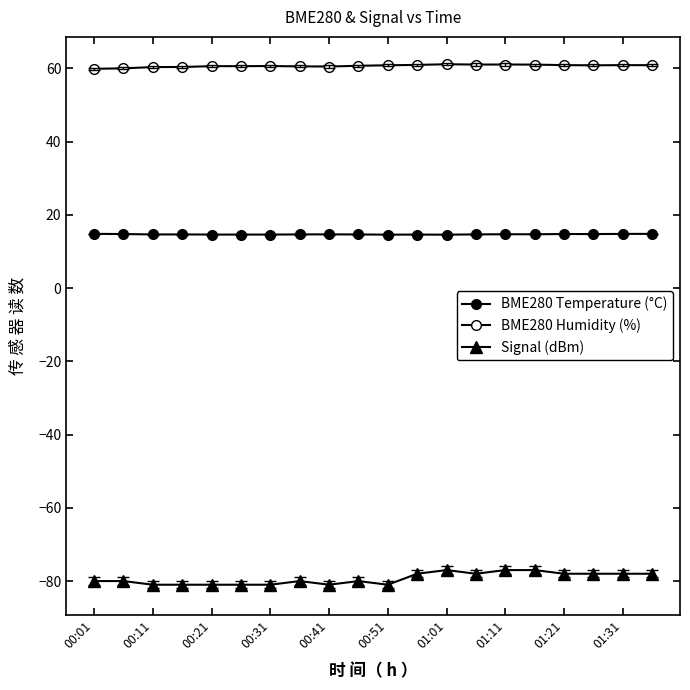

True or false: Signal (dBm) and BME280 Humidity (%) cross at least once.

False